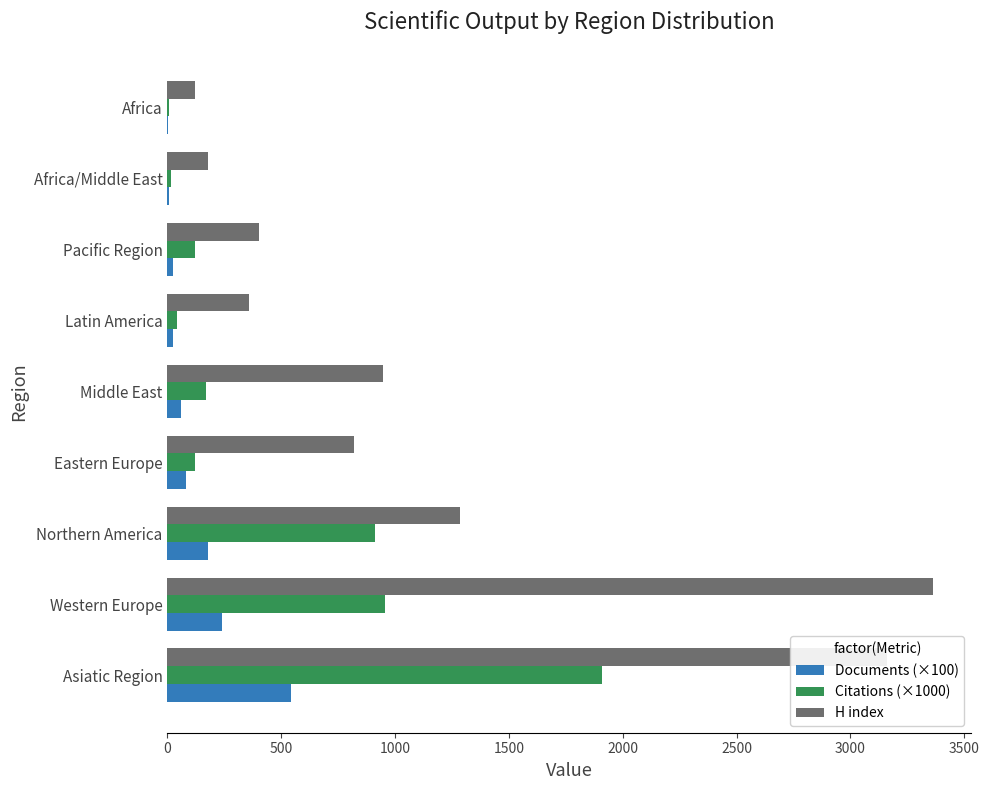

Which series changed the most between Northern America and Latin America?

H index